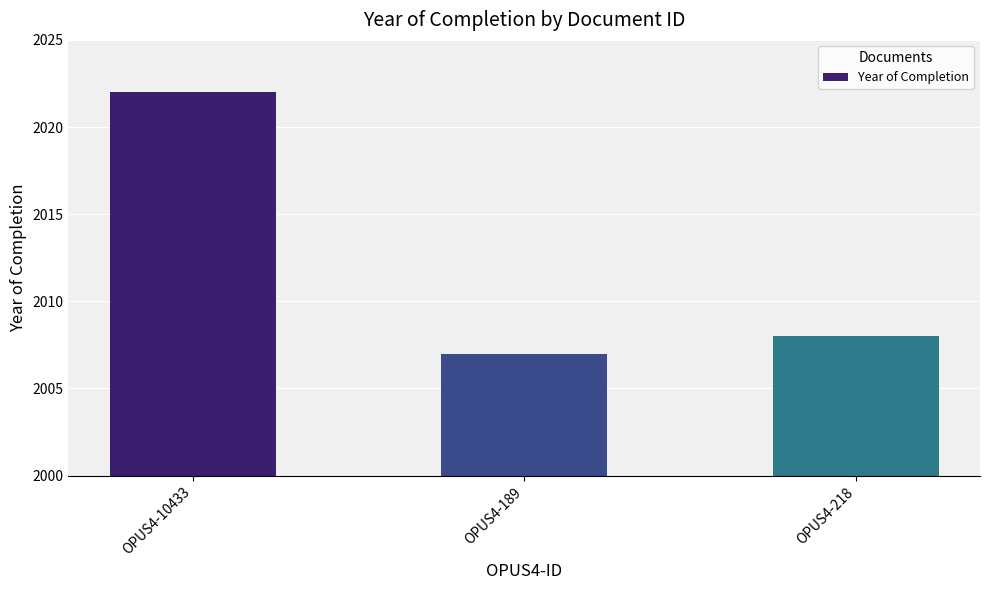

What is the ratio of the value at OPUS4-10433 to the value at OPUS4-218?

1.0